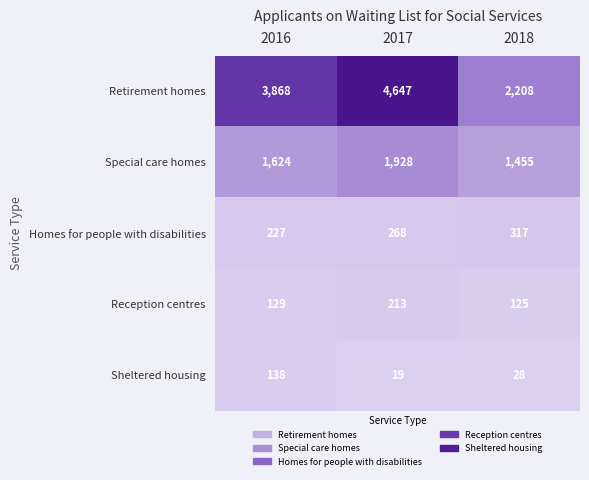

What is the maximum value shown in the chart?

4647